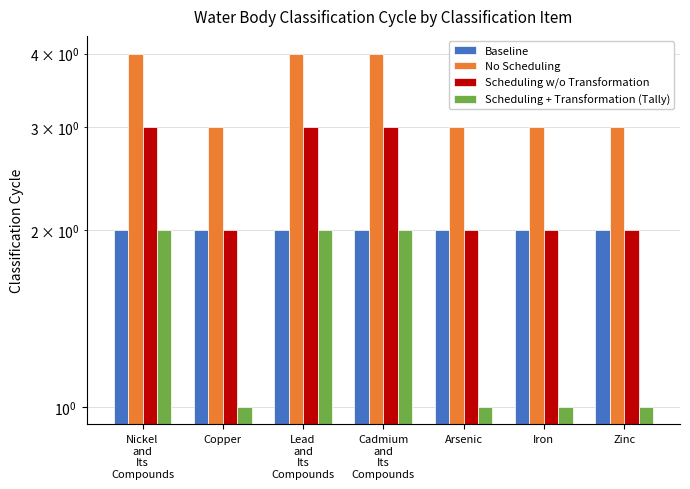

How many bars are there in total?

28